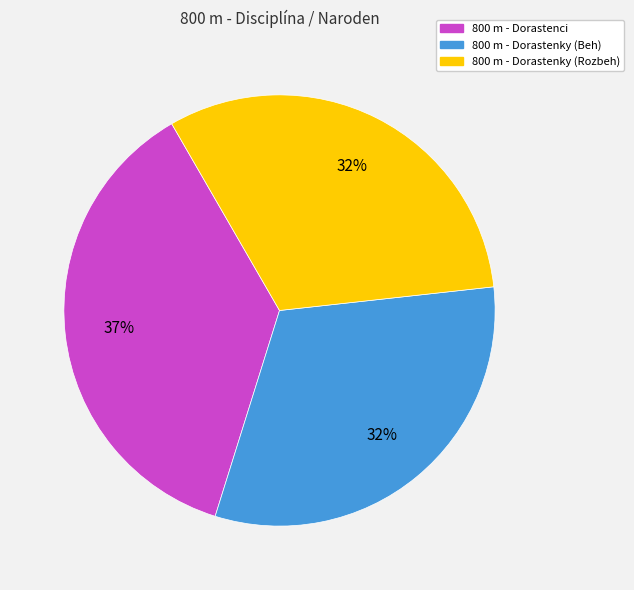

Approximately how many times larger is the value at 800 m - Dorastenci compared to 800 m - Dorastenky (Rozbeh)?

1.2